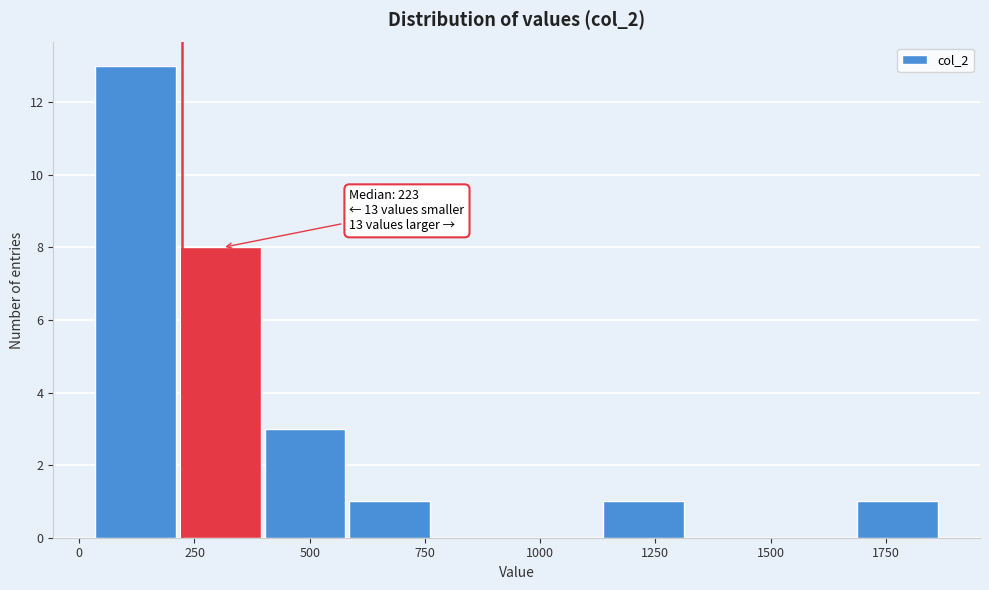

Around what value on the x-axis is the tallest bar? Give the approximate position of its centre, as read against the axis.

100